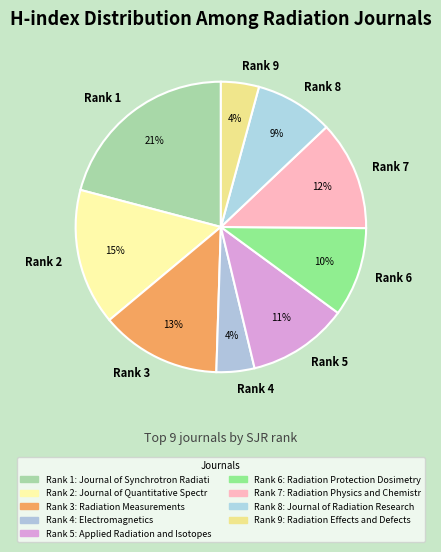

Is it true that Rank 7 is 12% of the pie?

True